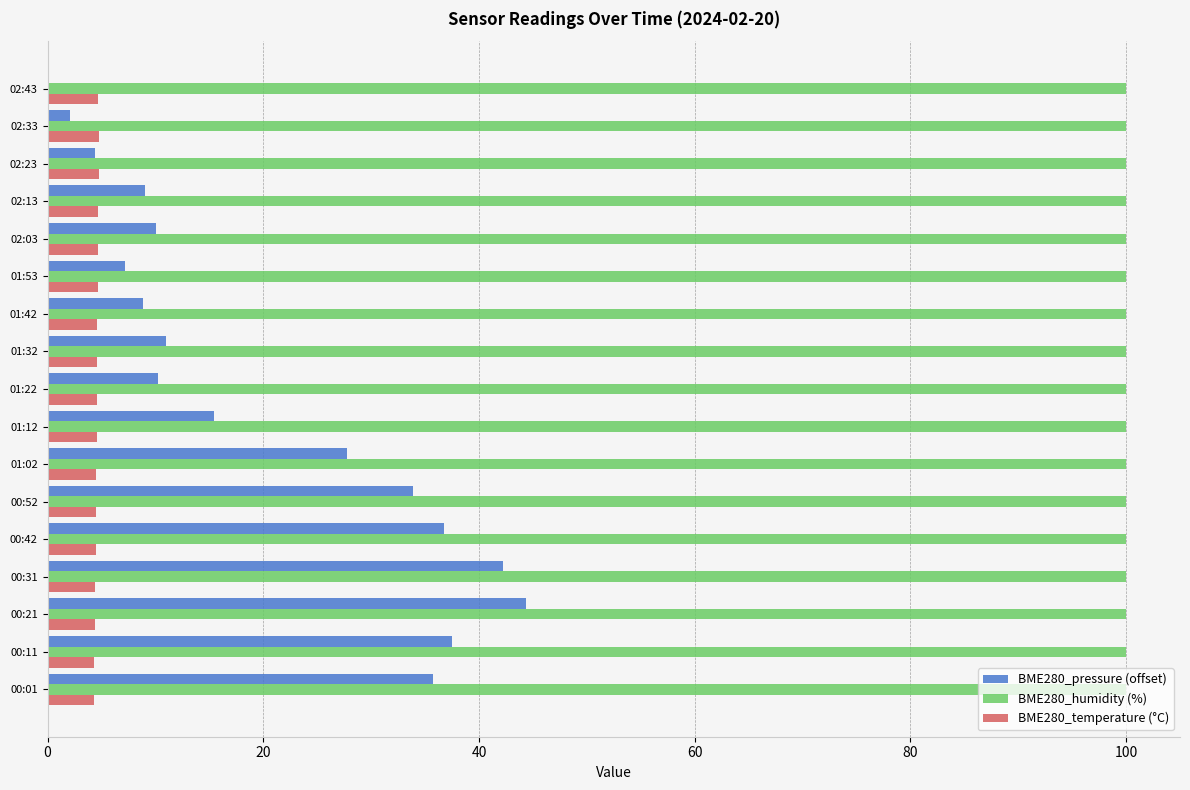

What is the maximum value for BME280_humidity (%)?

100.0